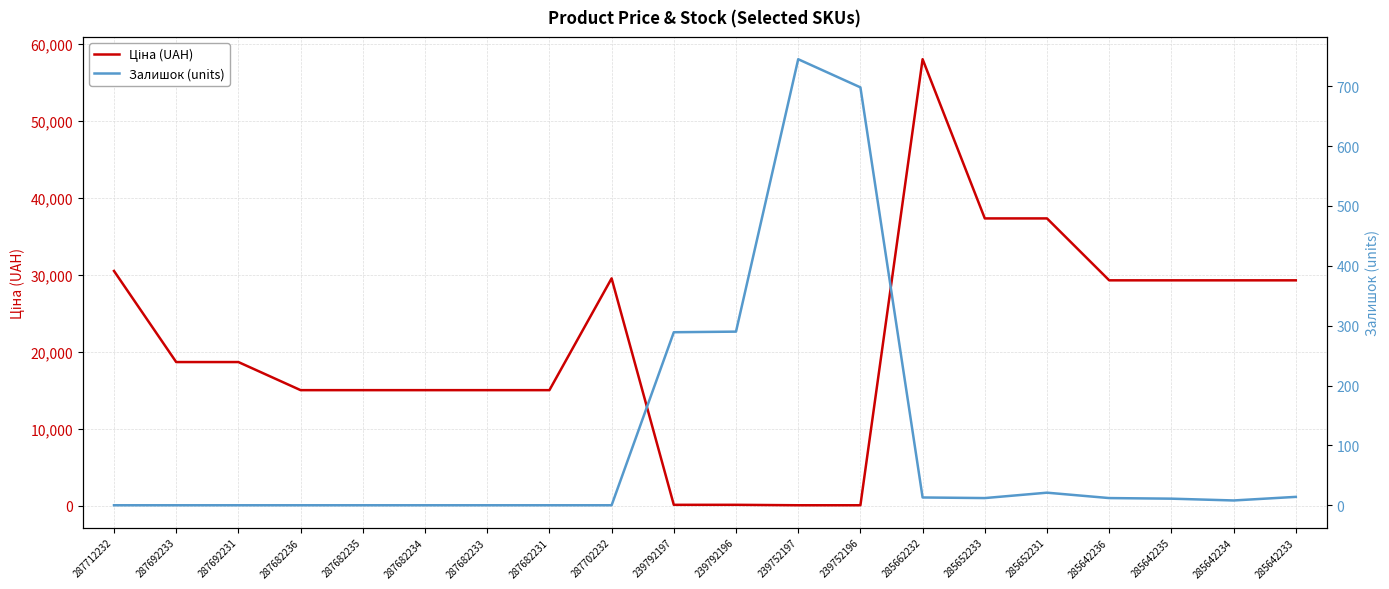

Rank the series at 287702232 from highest to lowest value.

Ціна (UAH), Залишок (units)